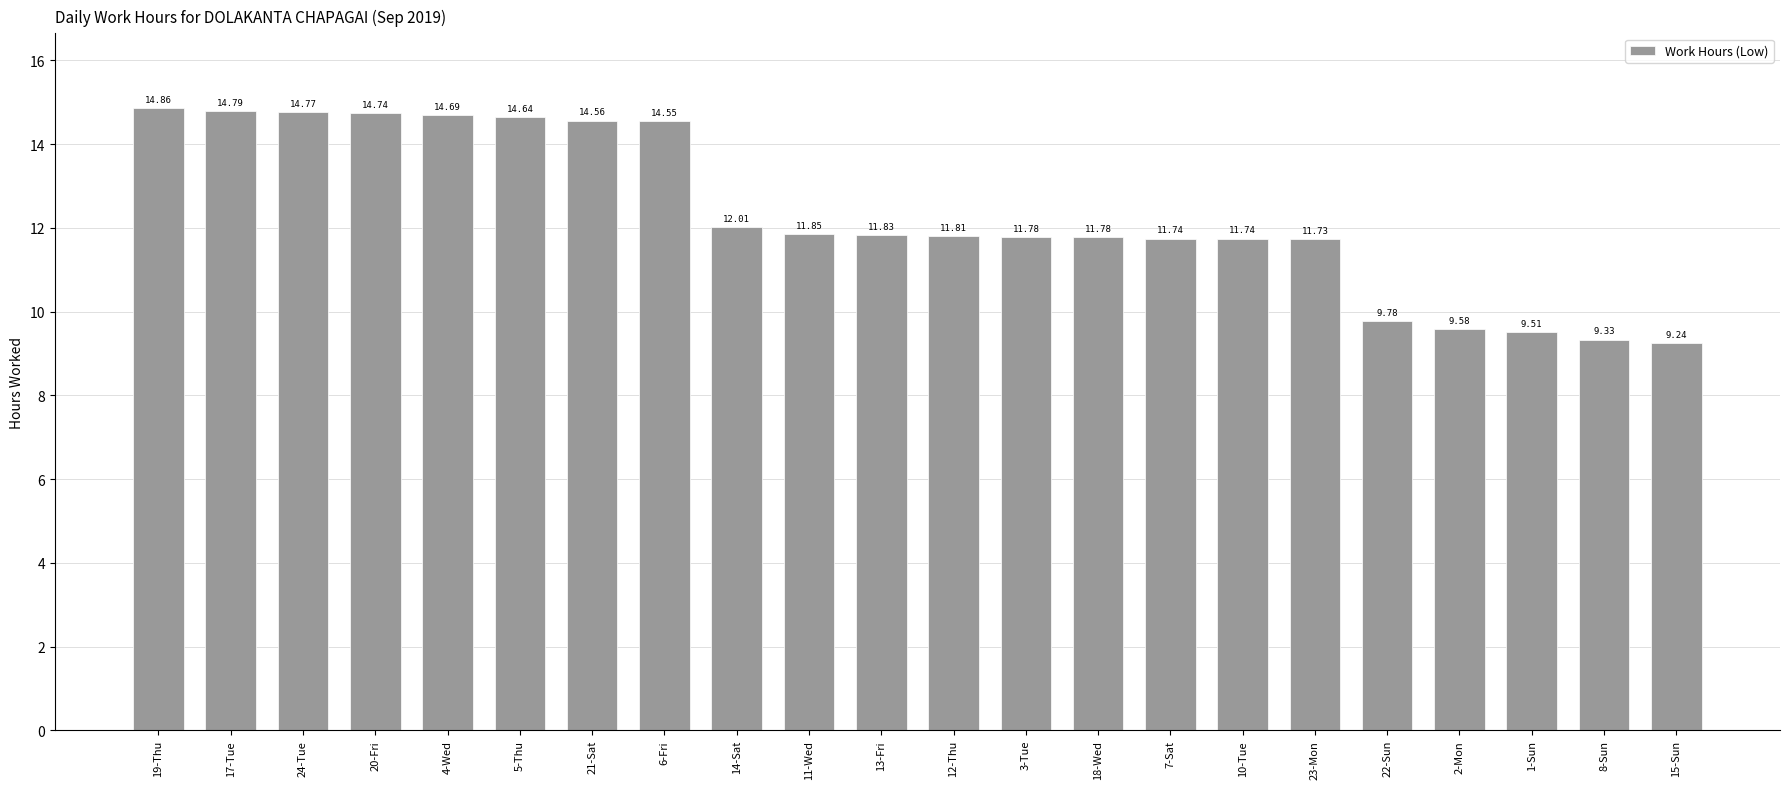

What is the maximum value shown in the chart?

14.9